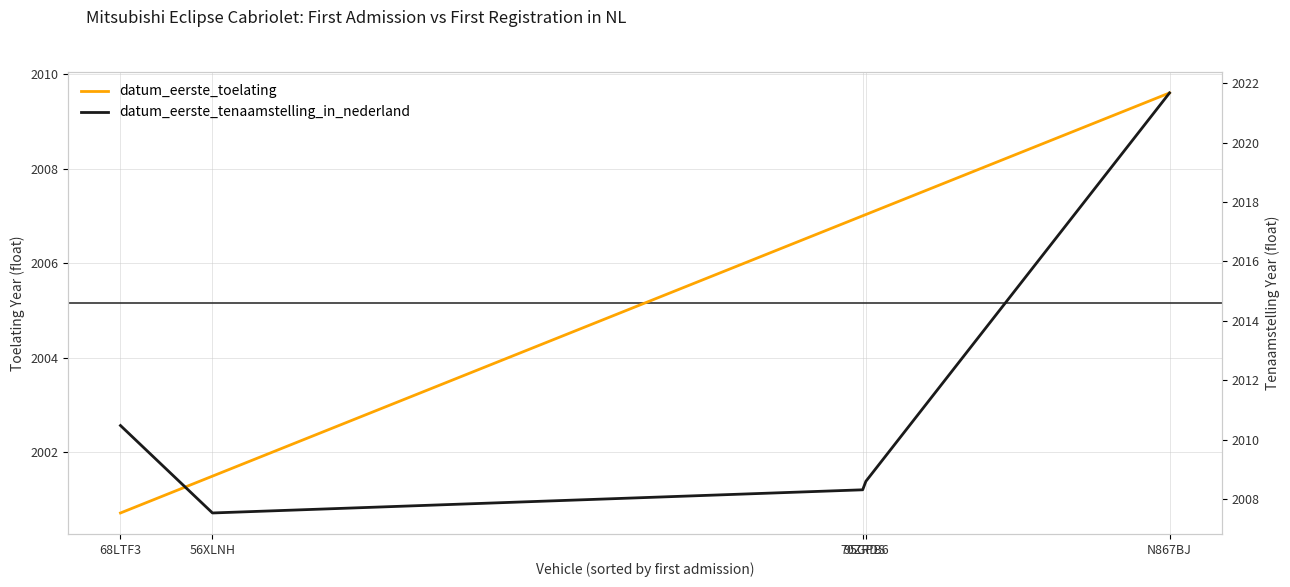

True or false: datum_eerste_toelating and datum_eerste_tenaamstelling_in_nederland intersect in this chart.

False